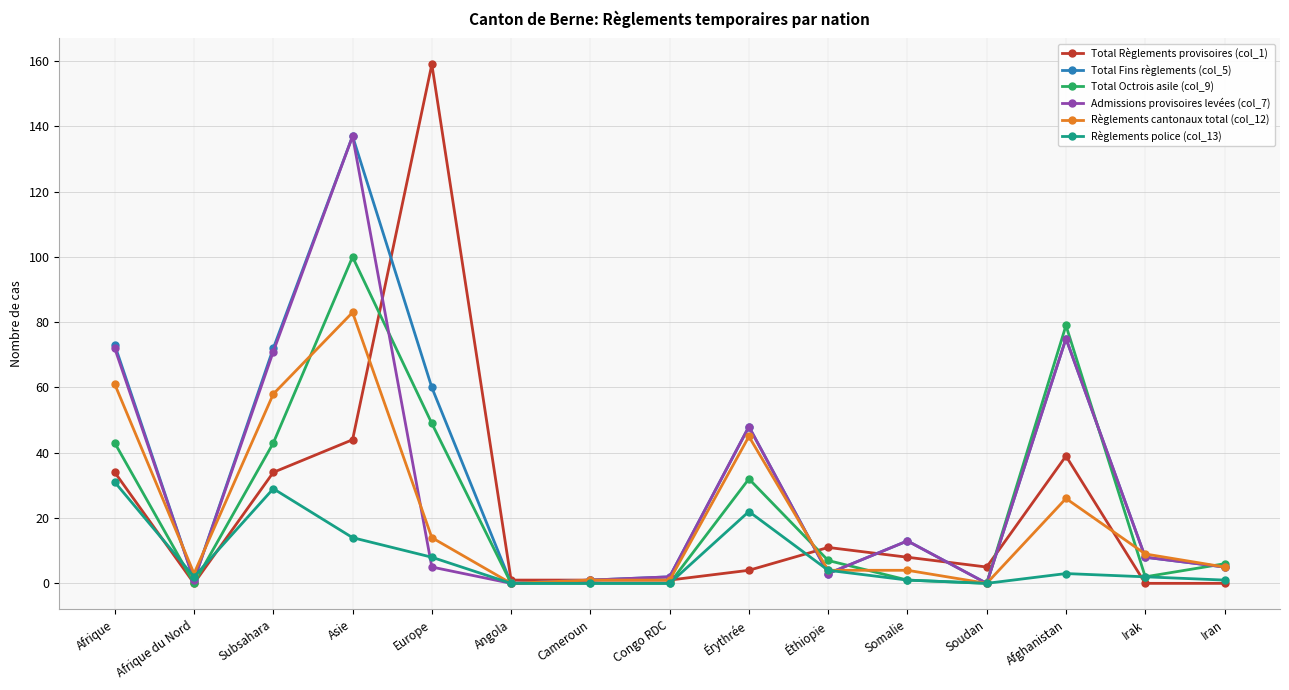

The value of Total Règlements provisoires (col_1) at Éthiopie is 11. True or false?

True